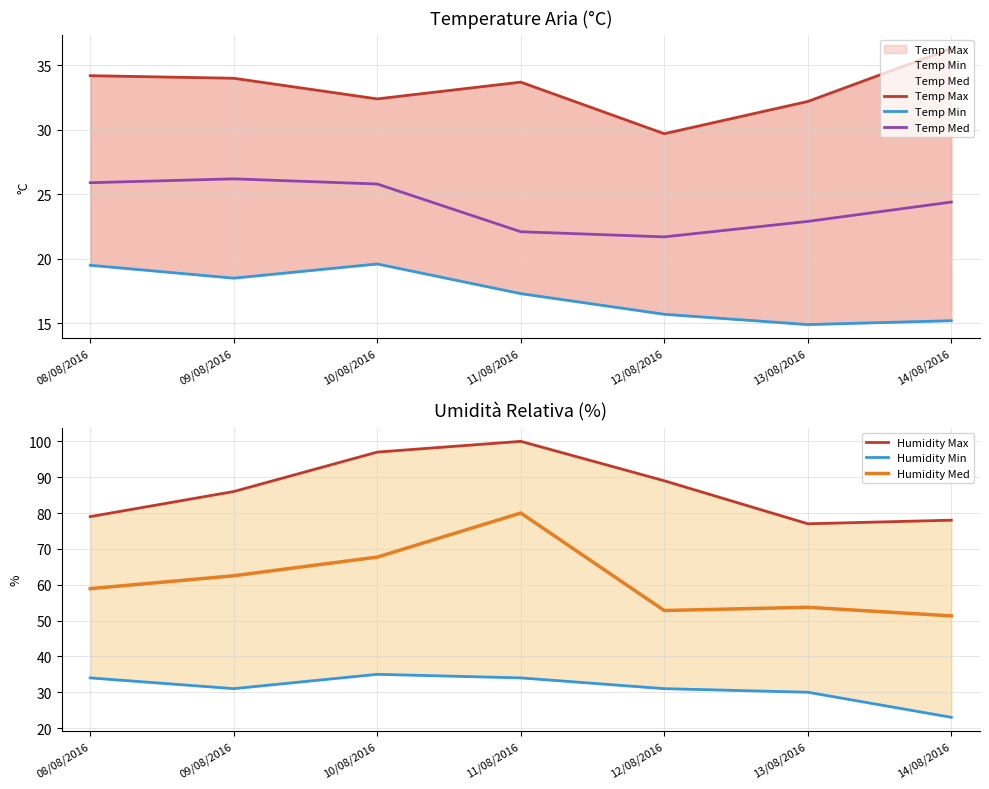

Count the number of data series in this chart.

6